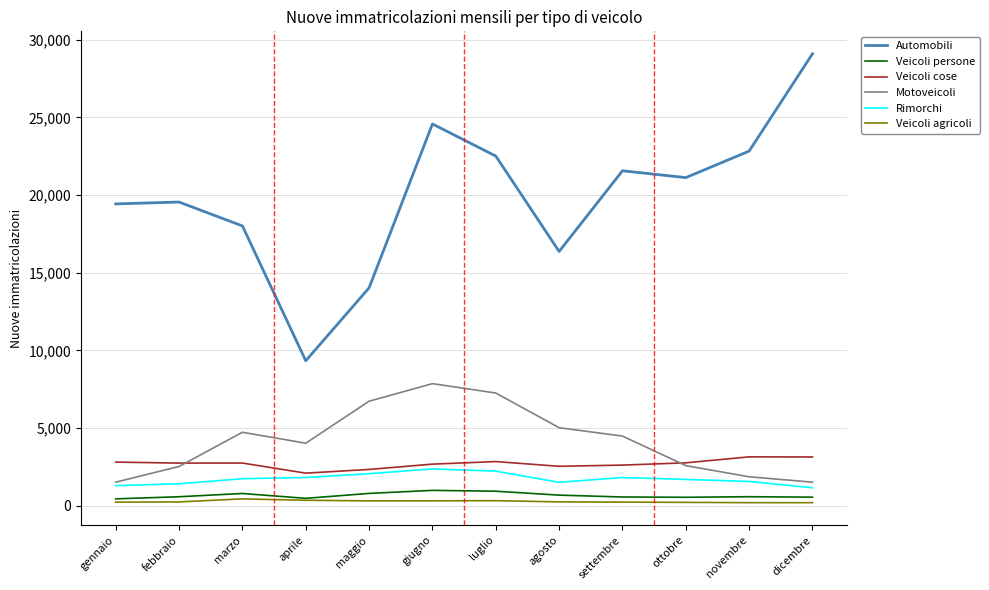

Is it true that Motoveicoli equals 4022 at aprile?

True